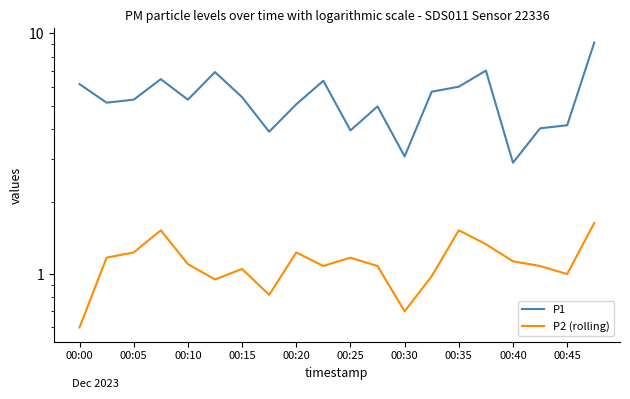

Does the chart display data point markers on the line(s)?

No